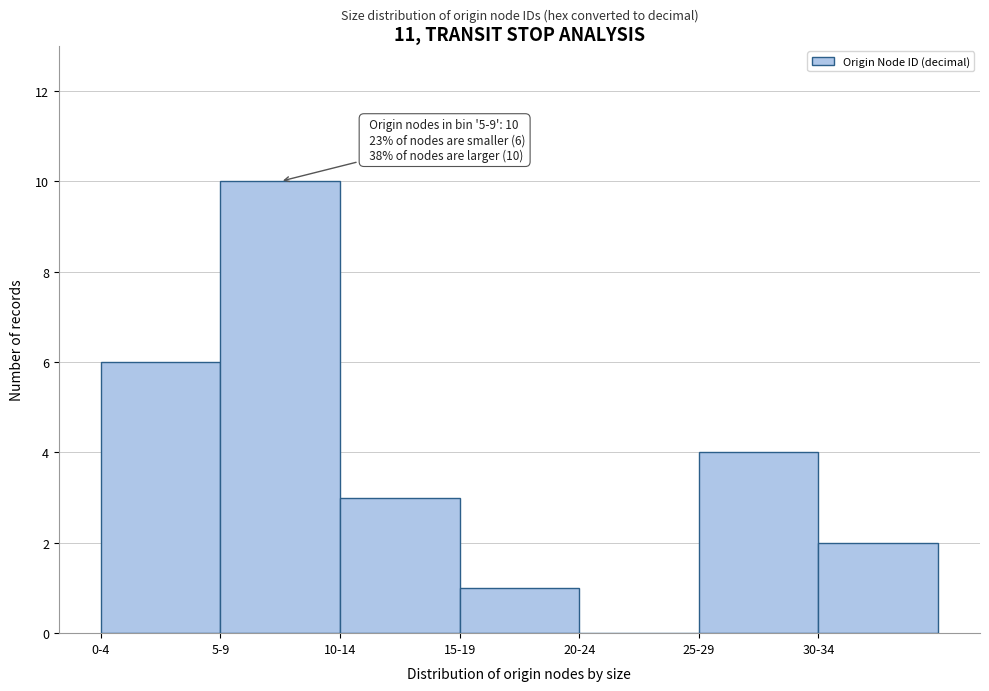

Reading left to right, extract all data points from this chart.

0-4=6	5-9=10	10-14=3	15-19=1	20-24=0	25-29=4	30-34=2